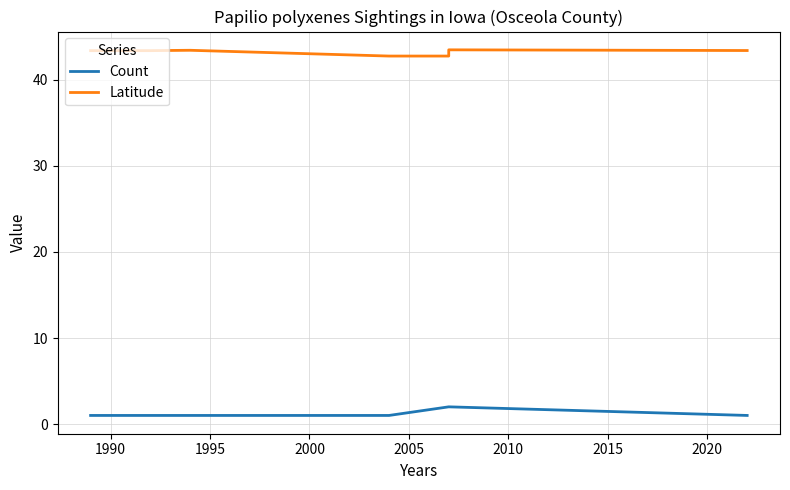

What is the average value of the Count series?

1.2